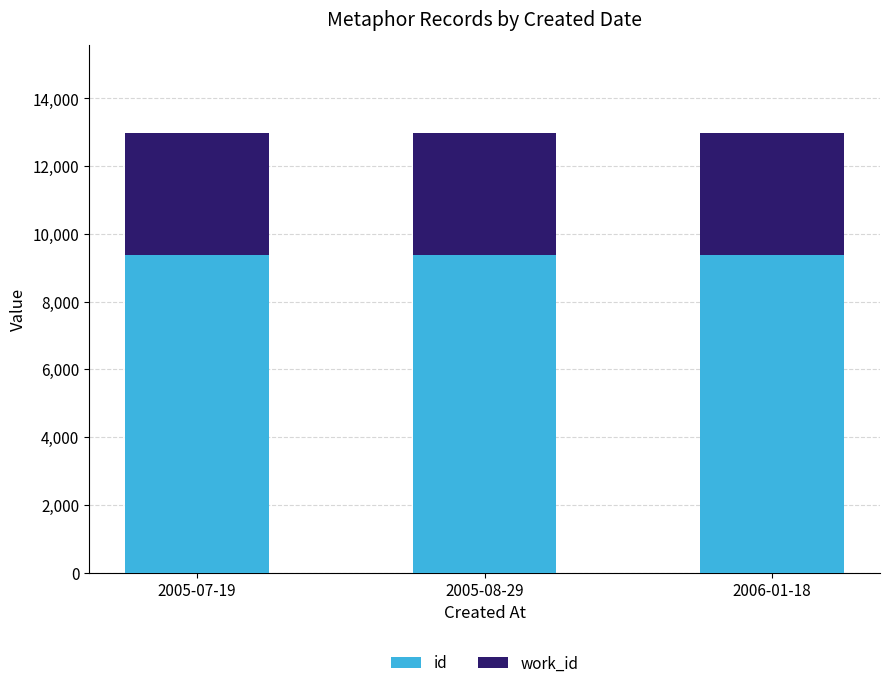

What is the highest value of the id series?

9374